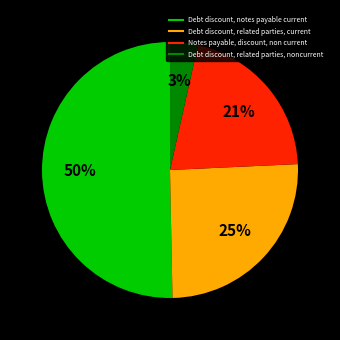

Which slice is the largest?

Debt discount, notes payable current